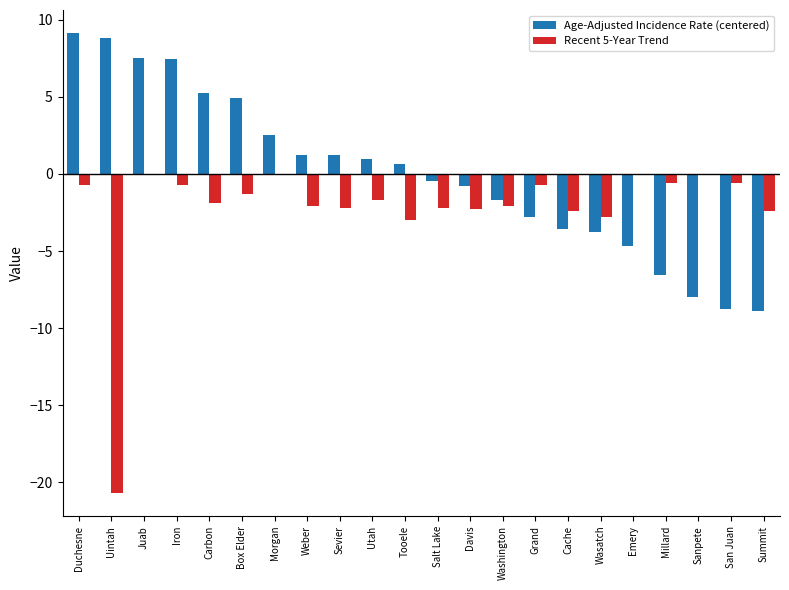

Are the bars grouped side by side (vs. stacked)?

Yes